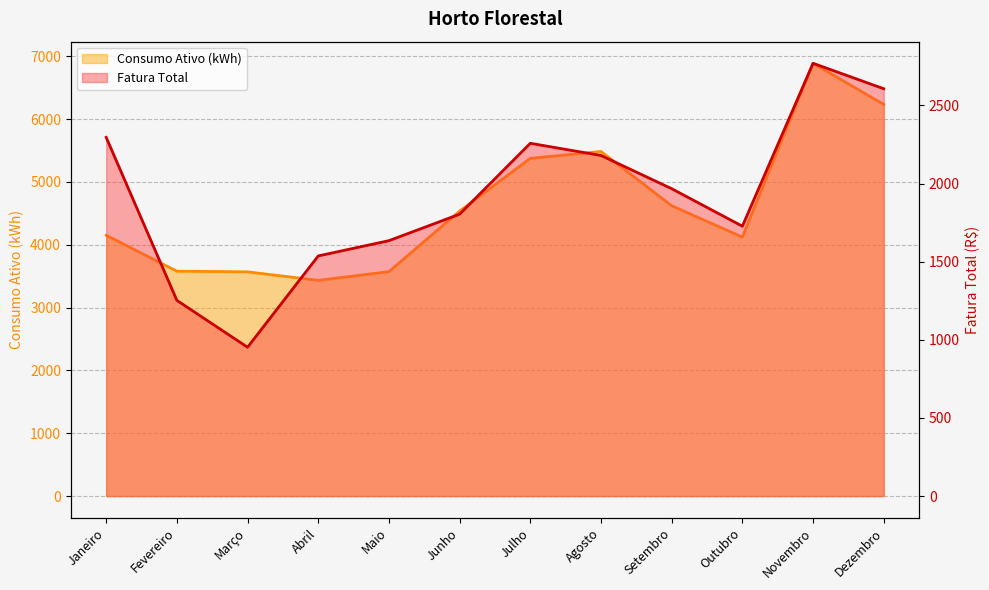

List the labels in order of Fatura Total value, largest first.

Novembro, Dezembro, Janeiro, Julho, Agosto, Setembro, Junho, Outubro, Maio, Abril, Fevereiro, Março